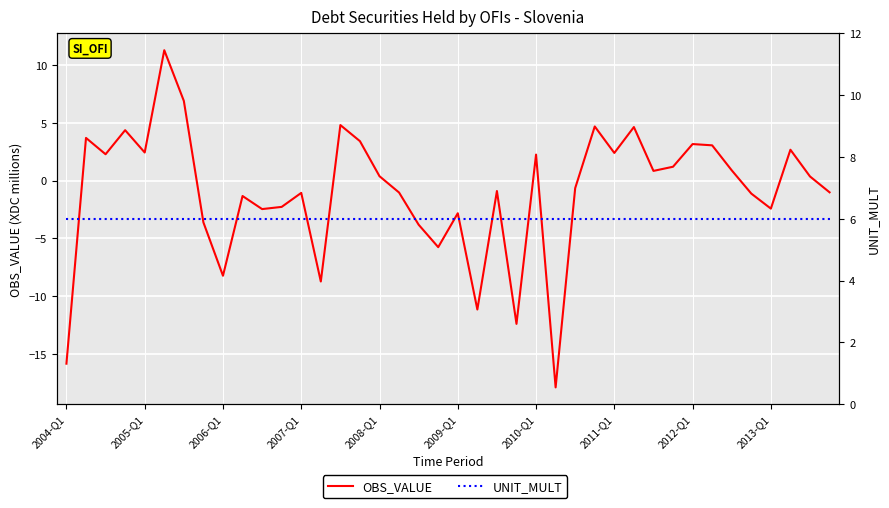

The OBS_VALUE series shows 6.7 at 29. True or false?

False